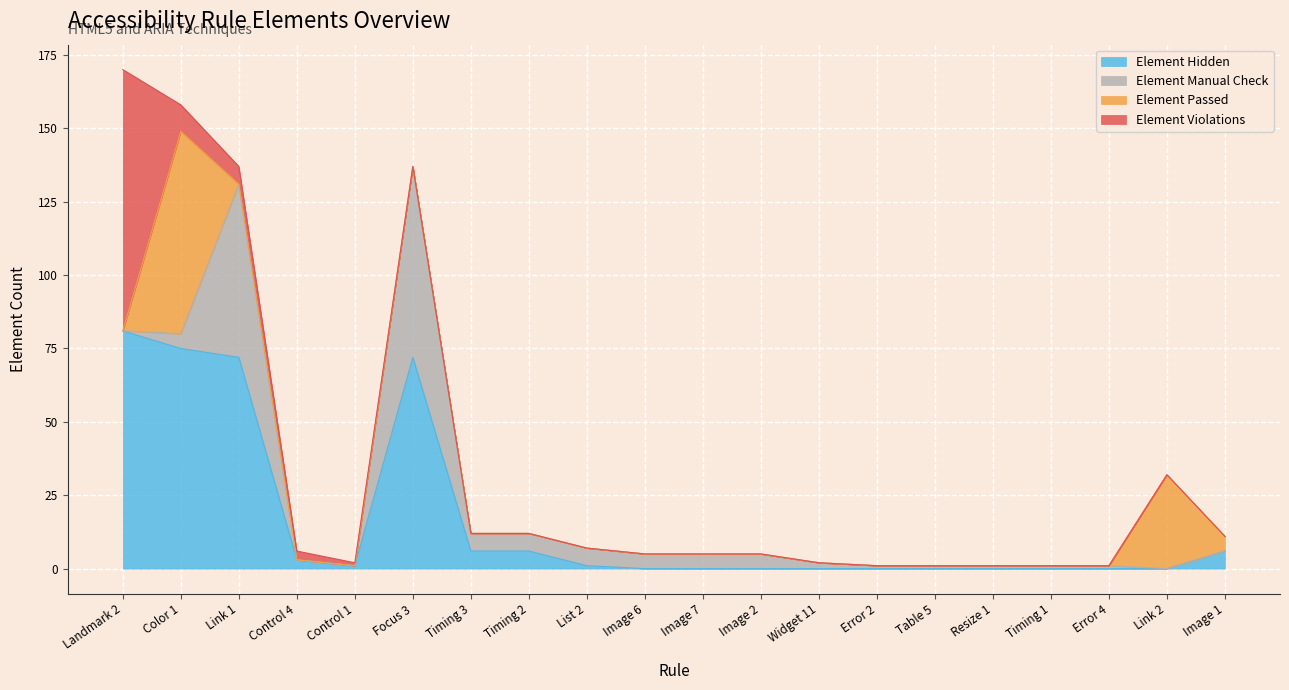

What is the difference between the second highest and minimum values in the Element Hidden series?

75